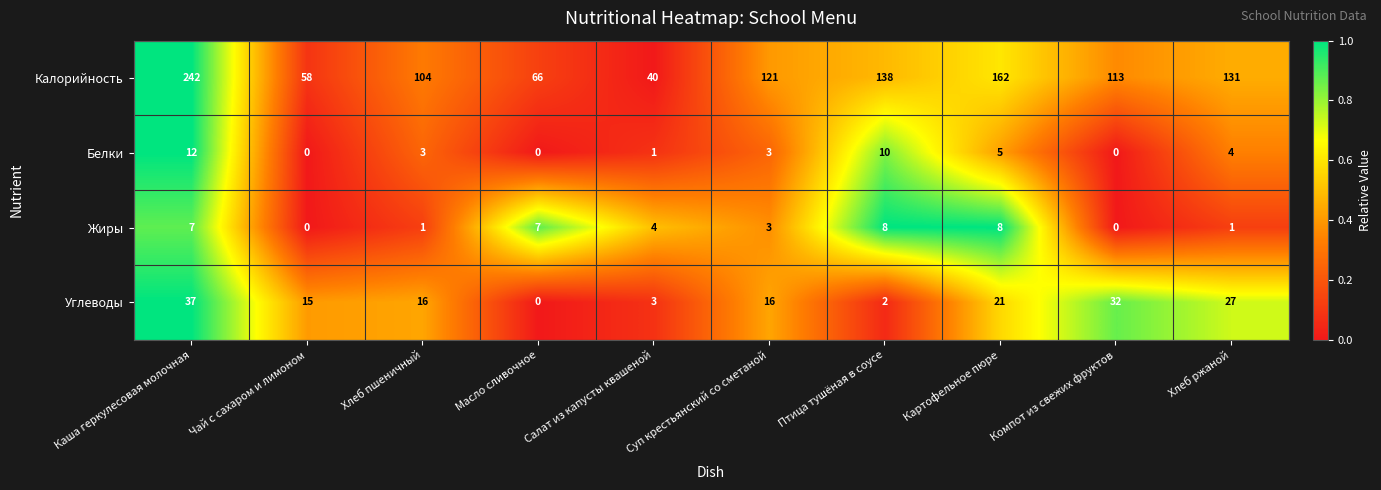

What is the sum of all Калорийность values?

1175